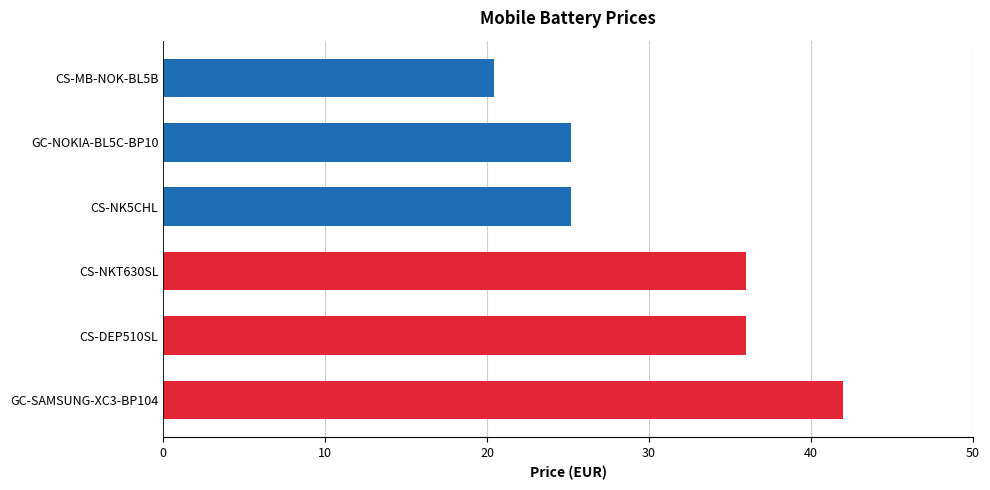

How many bars are there in total?

6